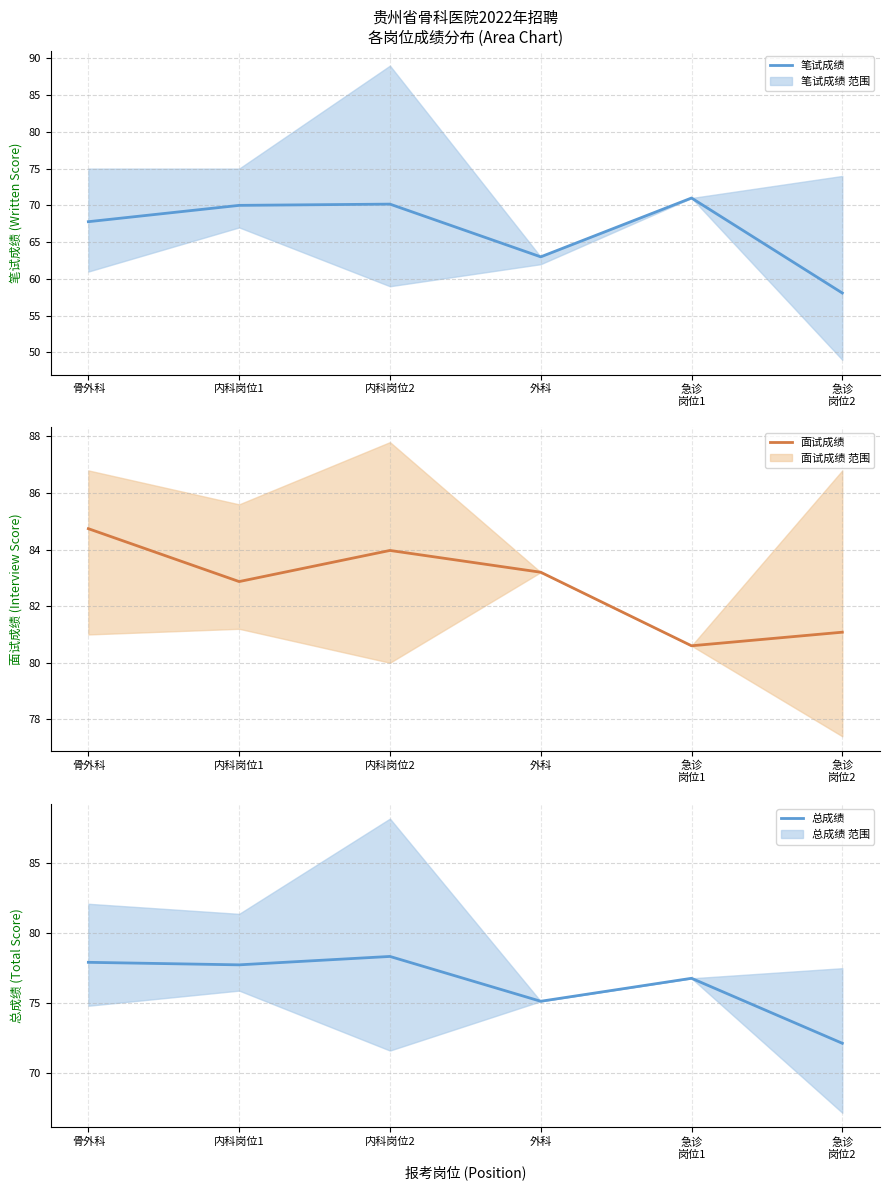

The 总成绩 series shows 121.0 at 急诊
岗位2. True or false?

False